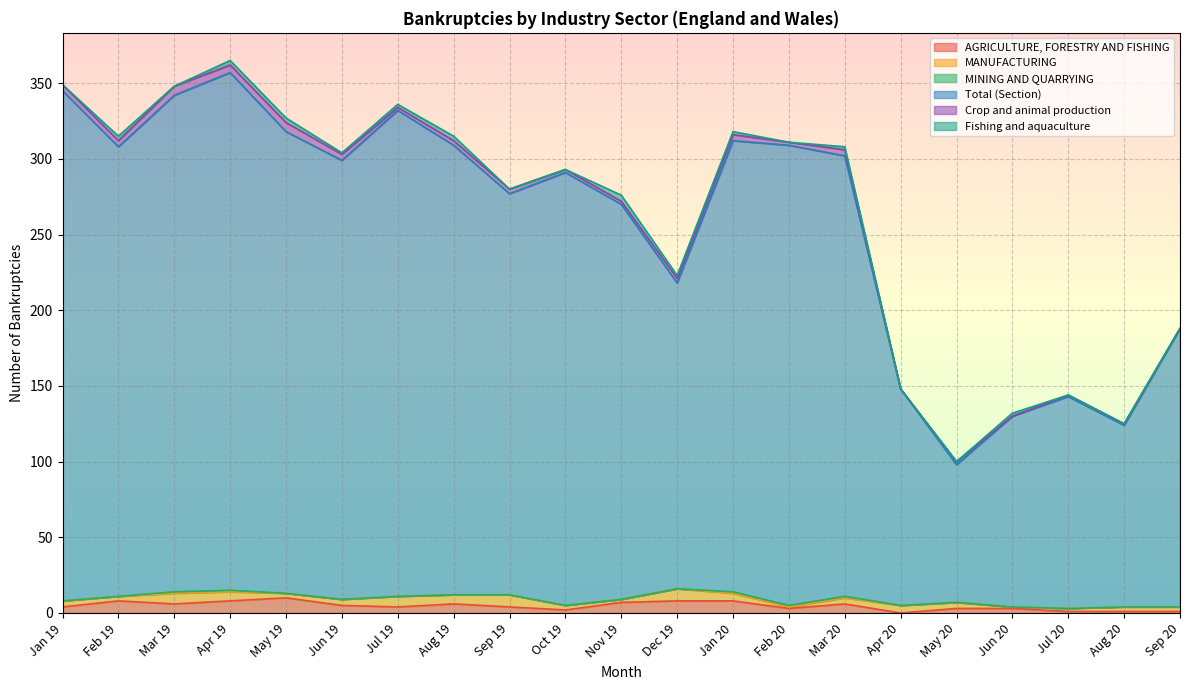

True or false: Total (Section) and MANUFACTURING cross at least once.

False